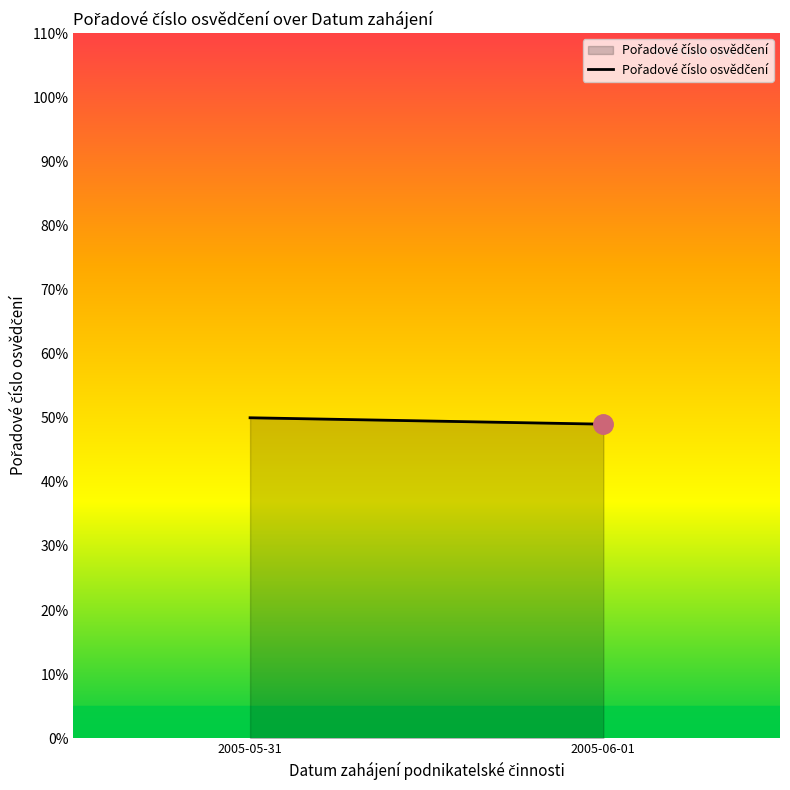

How many lines are shown in the chart?

1